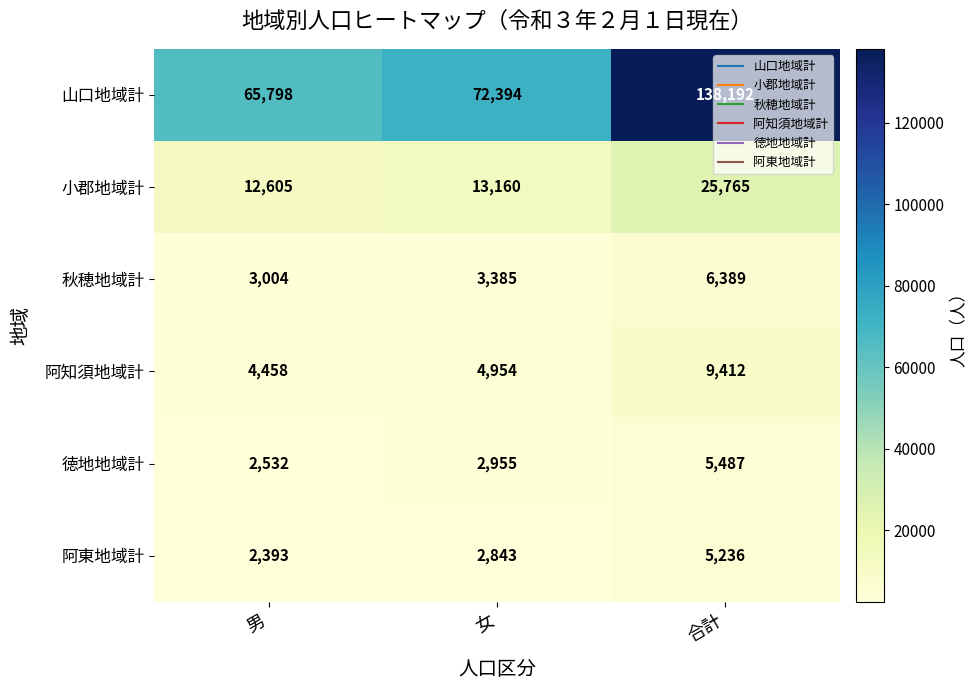

Rank the series at 女 from lowest to highest value.

阿東地域計, 徳地地域計, 秋穂地域計, 阿知須地域計, 小郡地域計, 山口地域計